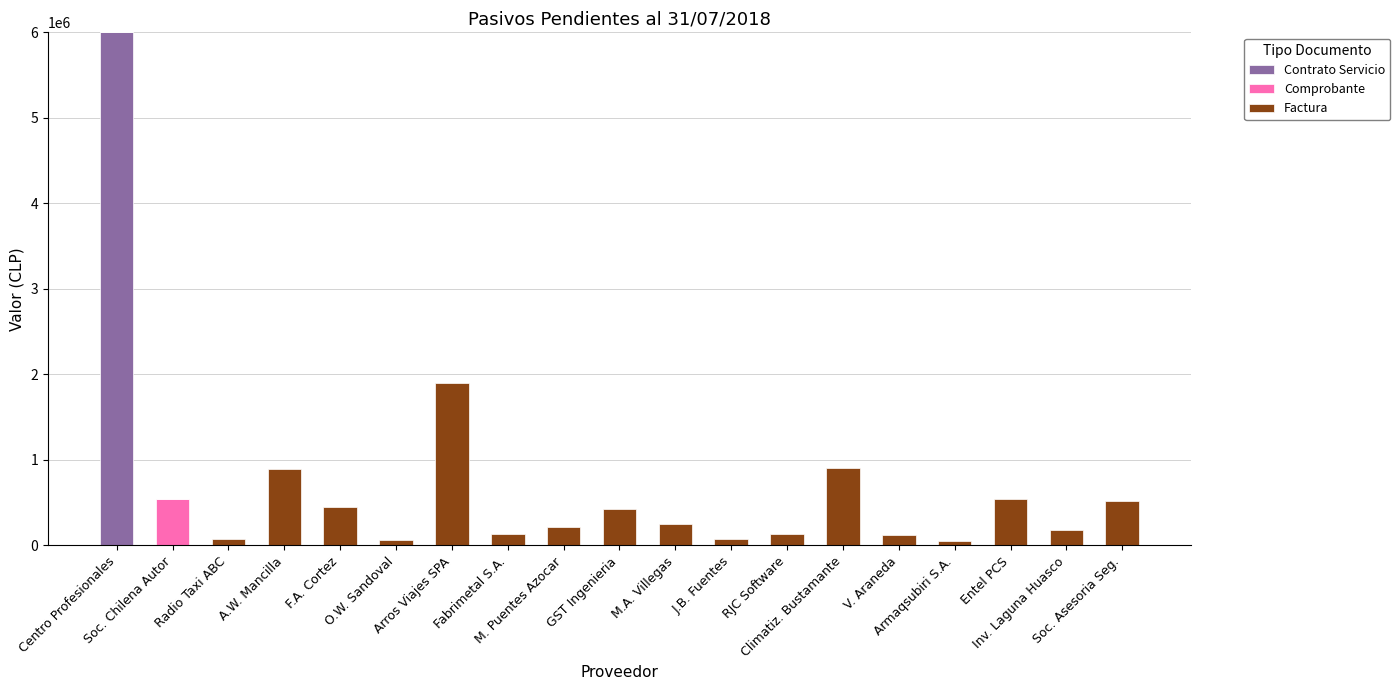

Count the number of categories in the chart.

19